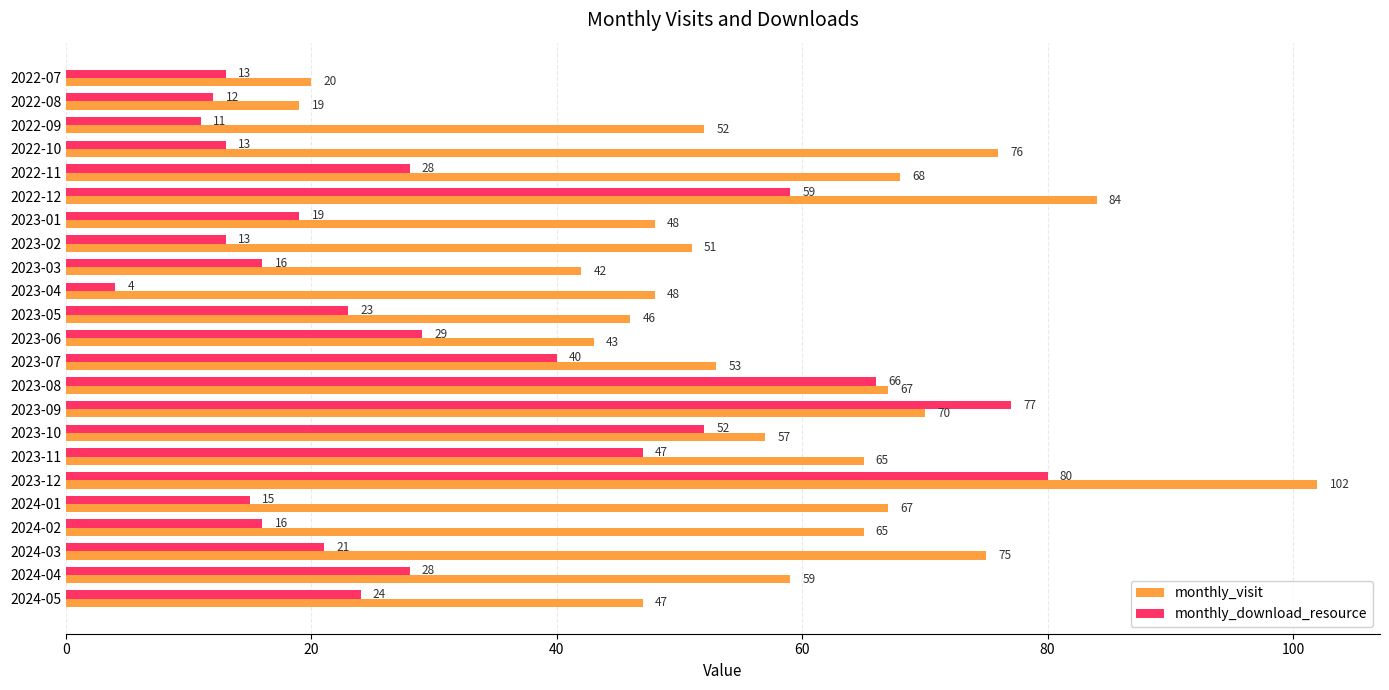

Read the monthly_download_resource value at 2023-07.

40